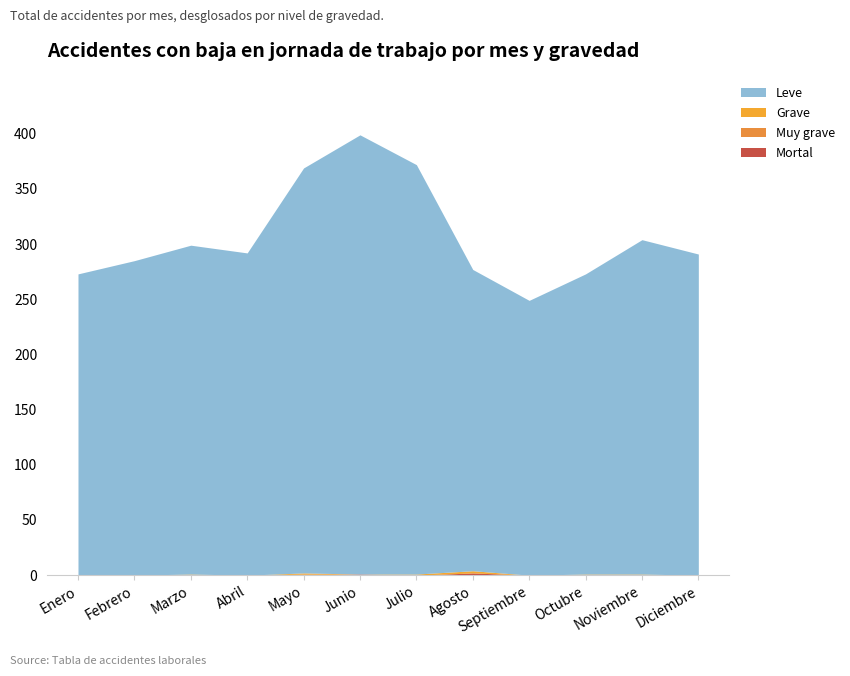

What are all the series names shown in the legend?

Mortal, Muy grave, Grave, Leve